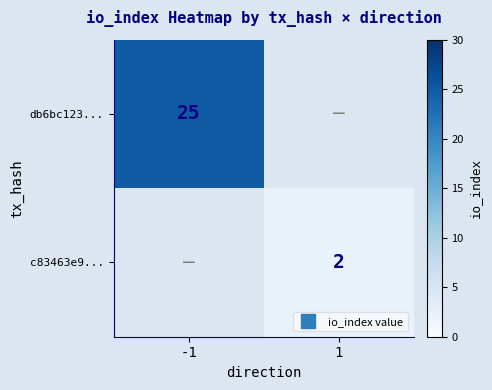

Between -1 and 1, which series saw the biggest shift?

db6bc123...